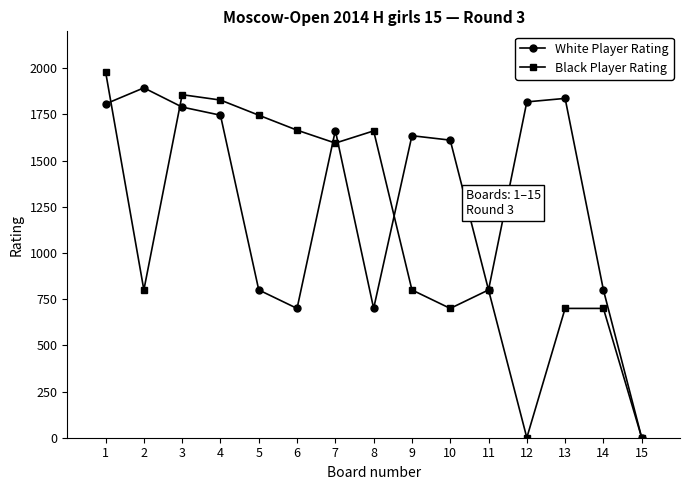

What is the average value of the Black Player Rating series?

1122